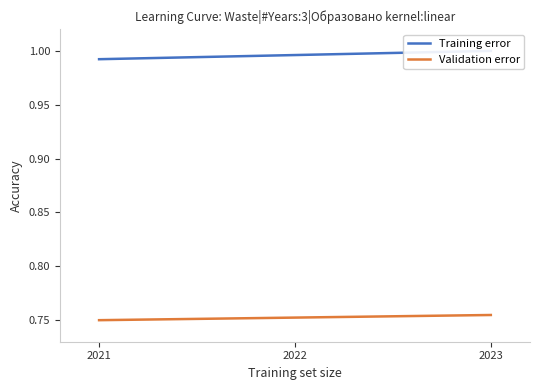

What are all the series names shown in the legend?

Training error, Validation error